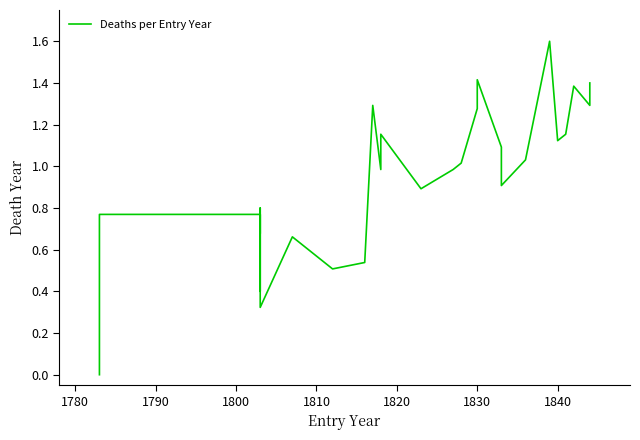

Count the number of categories in the chart.

30